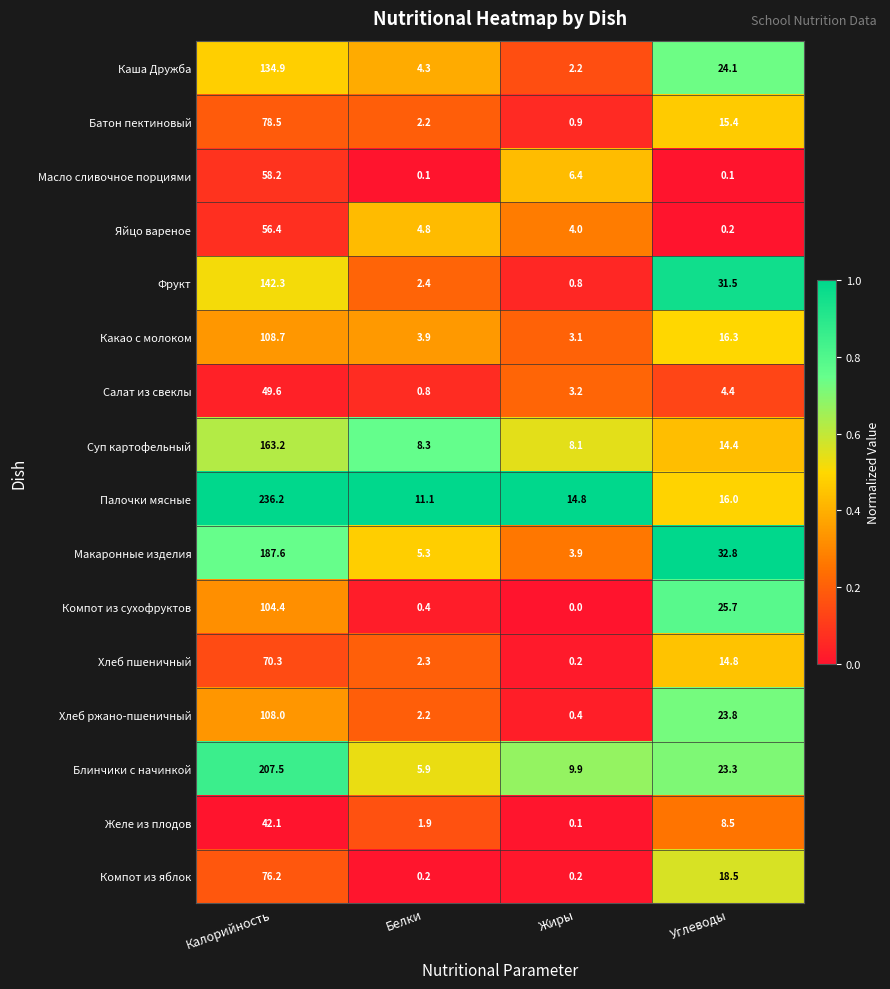

What is the maximum value for Яйцо вареное?

56.4